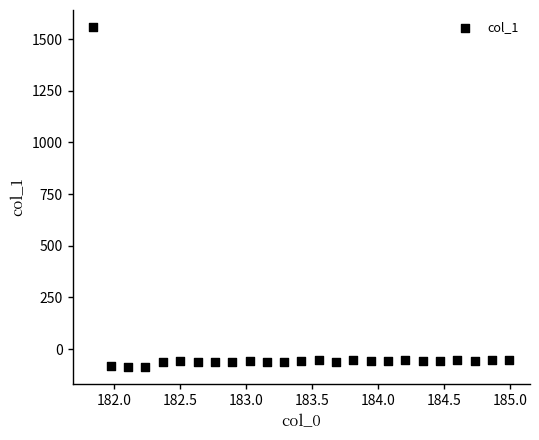

What is the range of Y values (max minus min)?

1646.9